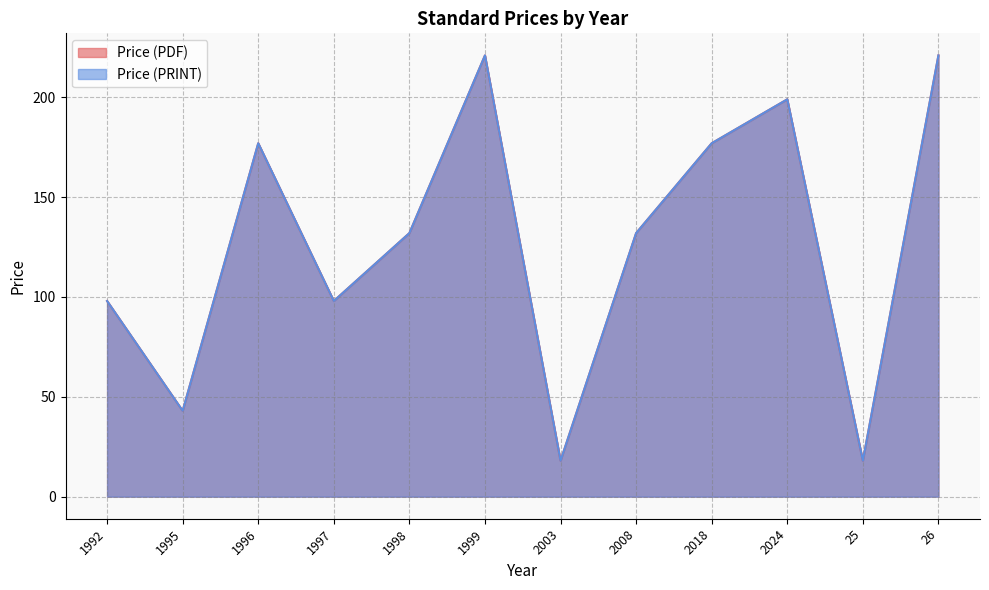

List the labels in order of Price (PRINT) value, smallest first.

2003, 25, 1995, 1992, 1997, 1998, 2008, 1996, 2018, 2024, 1999, 26